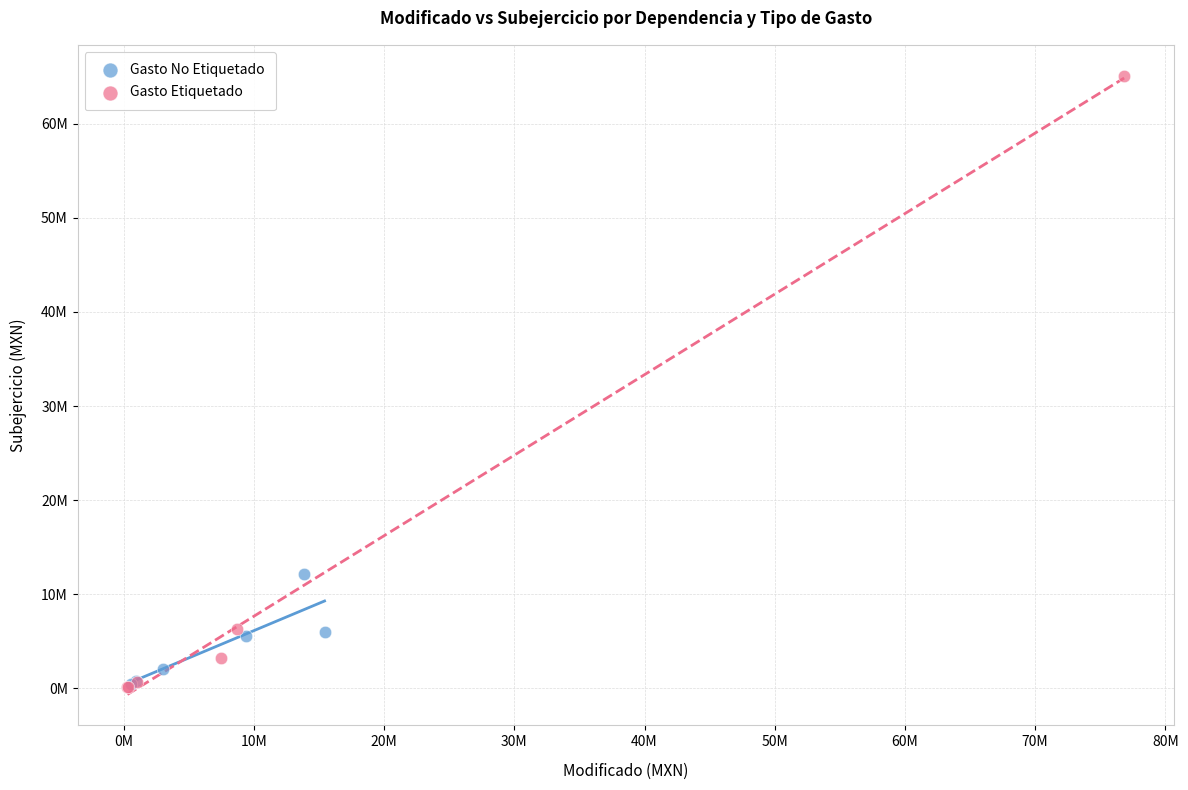

What are all the series names shown in the legend?

Gasto No Etiquetado, Gasto Etiquetado